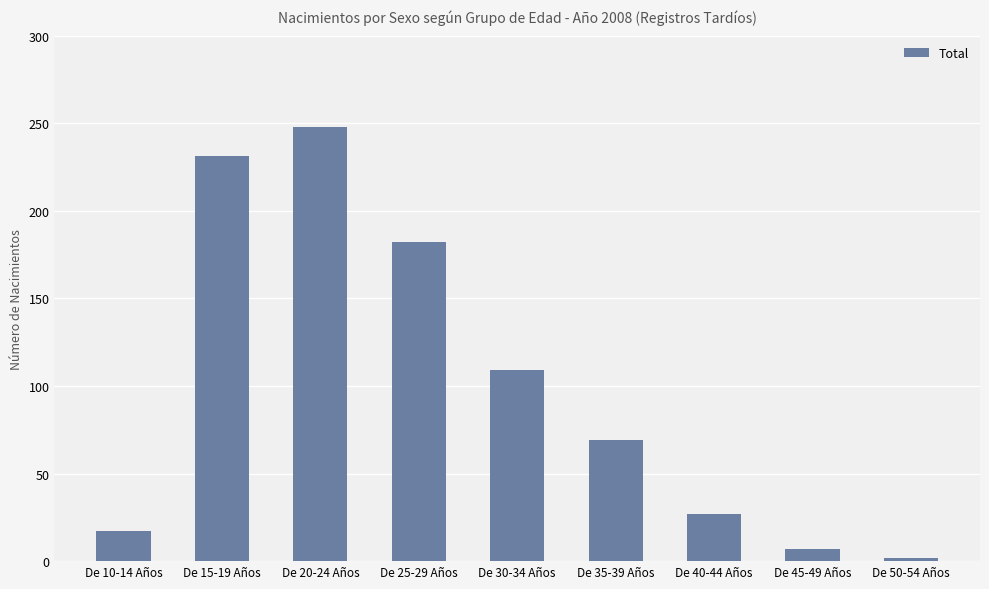

The value at De 25-29 Años is 292. True or false?

False